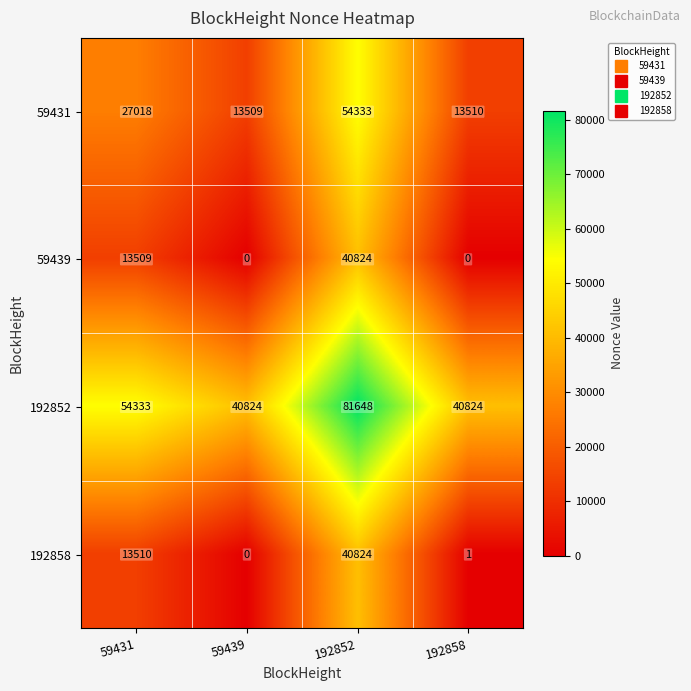

What is the difference between the maximum and second lowest values in the 59439 series?

40824